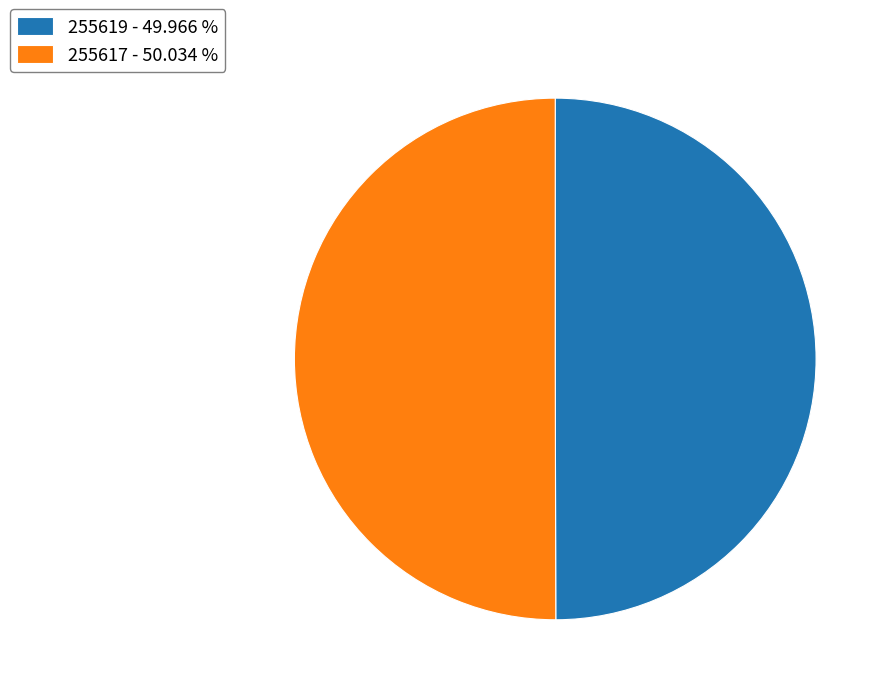

Count the number of slices in the pie.

2